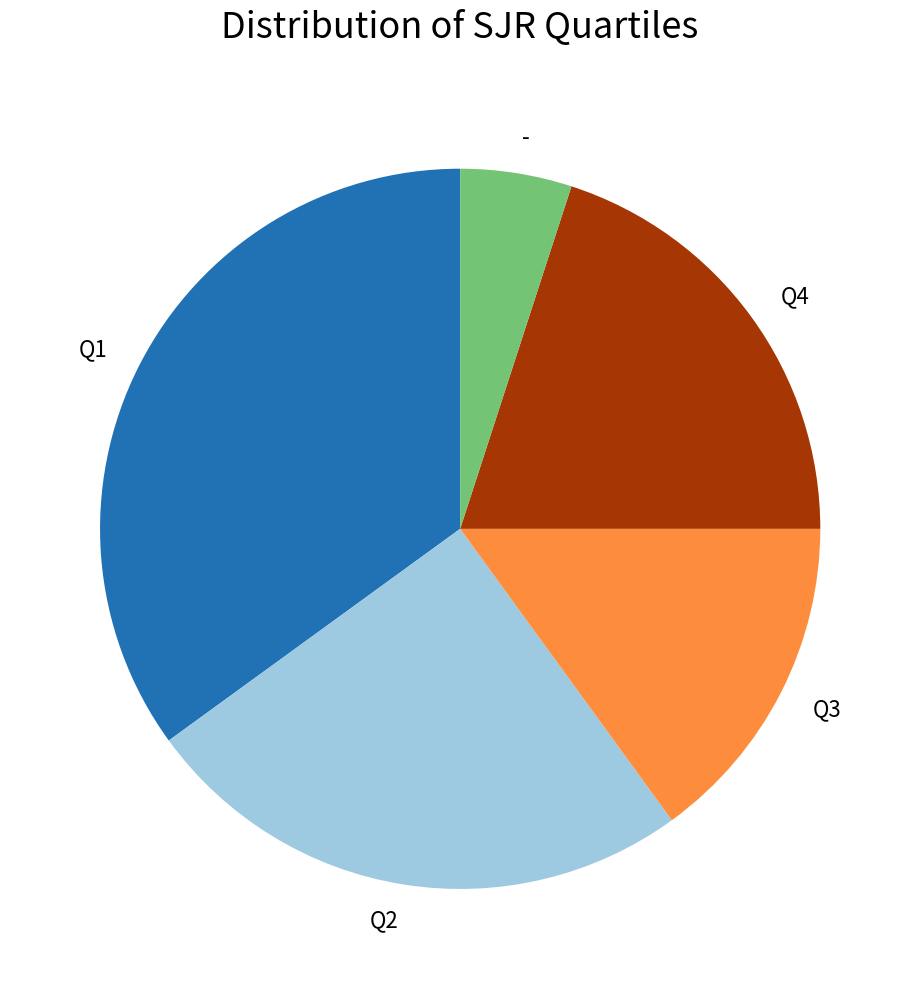

What is the ratio of the value at Q4 to the value at Q3?

1.3